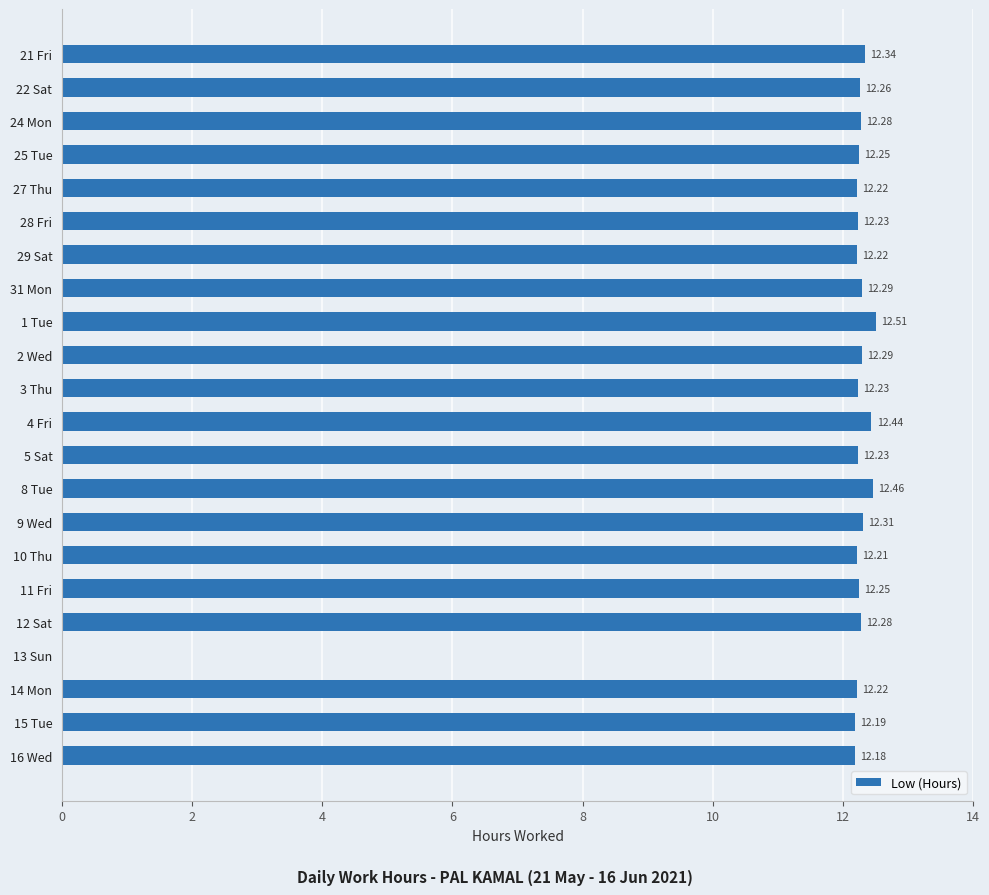

What is the sum of all values?

257.9